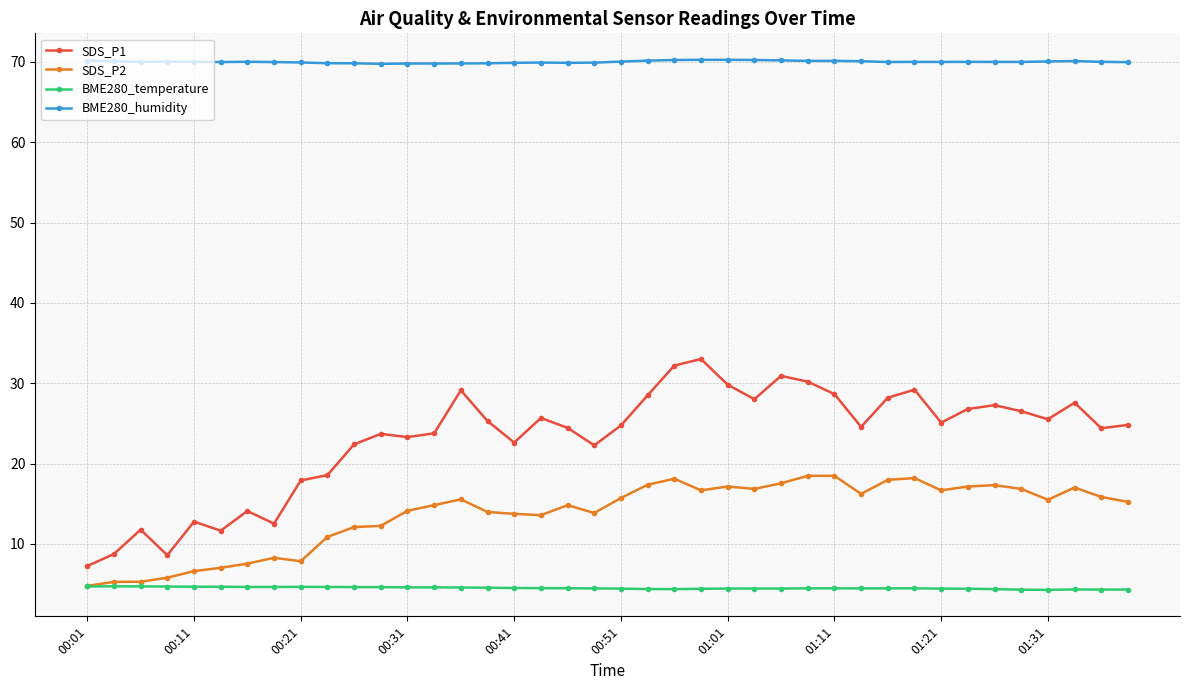

What is the value of the SDS_P1 point at the 40th from the left?

24.8